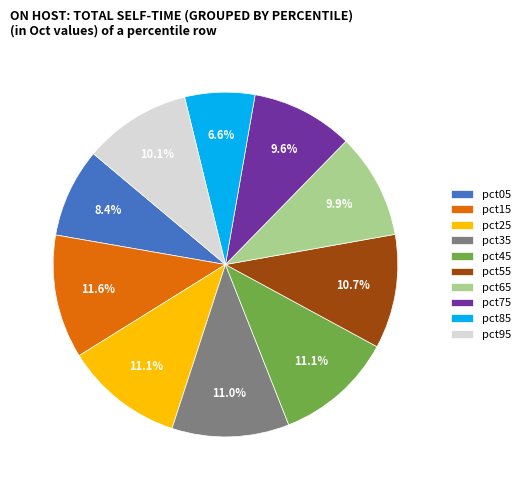

What is the total percentage of pct45 and pct75?

20.7%